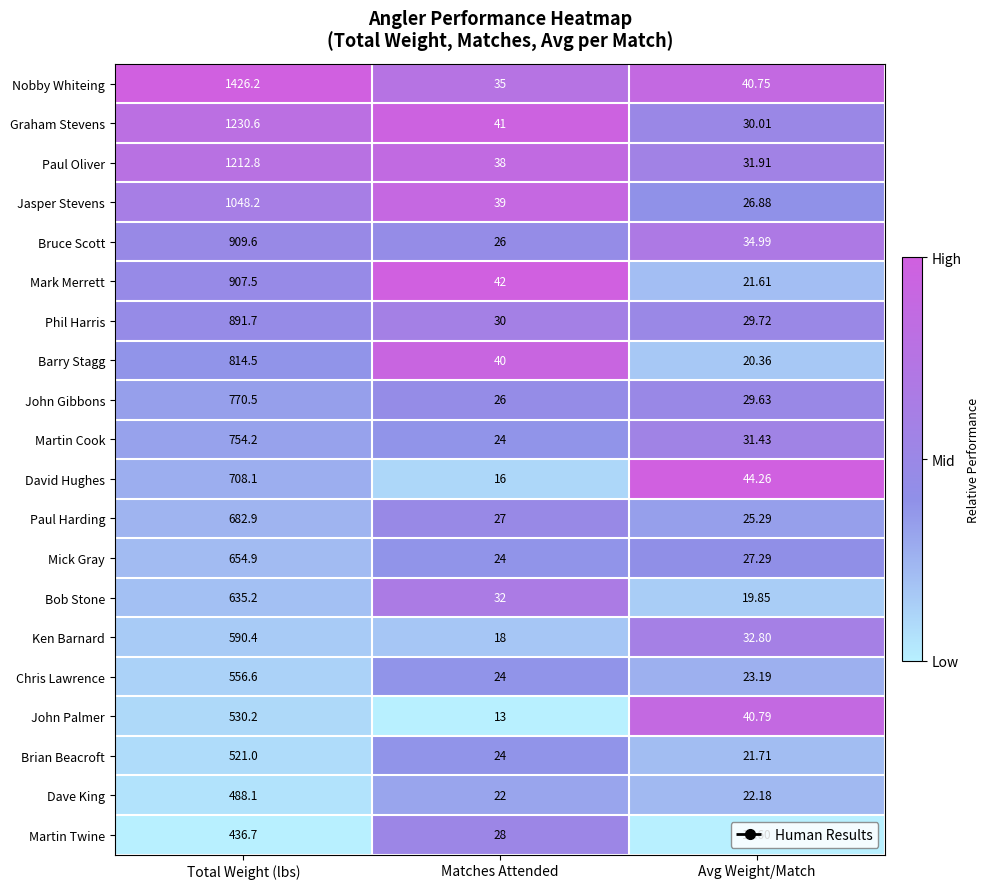

Count the number of categories in the chart.

3